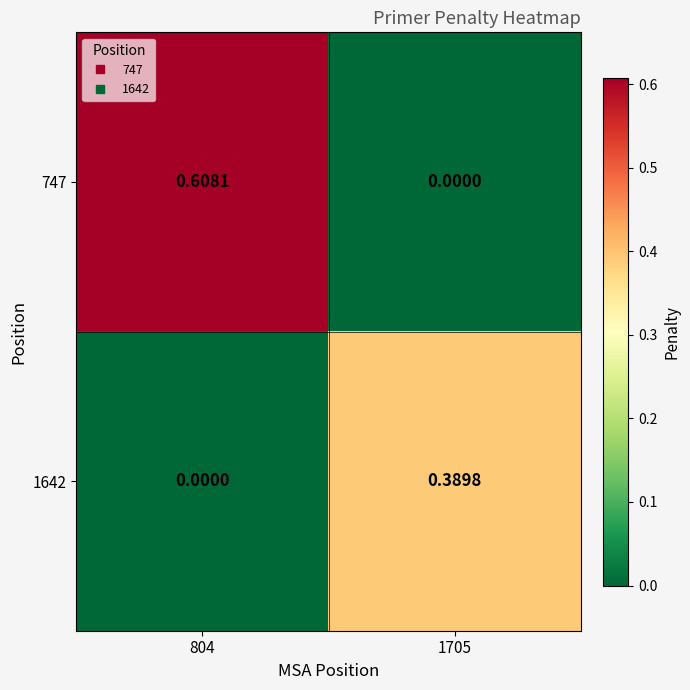

Is the value of 1642 at 1705 greater than the value of 747 at 804?

No